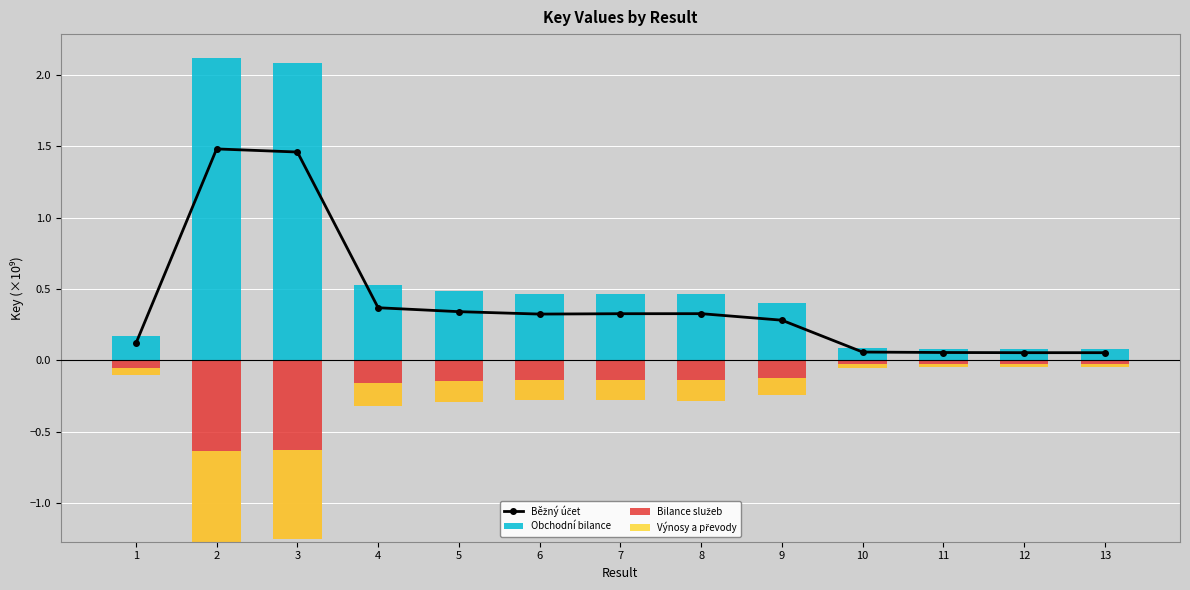

What is the spread (max minus min) of values at 1?

0.3